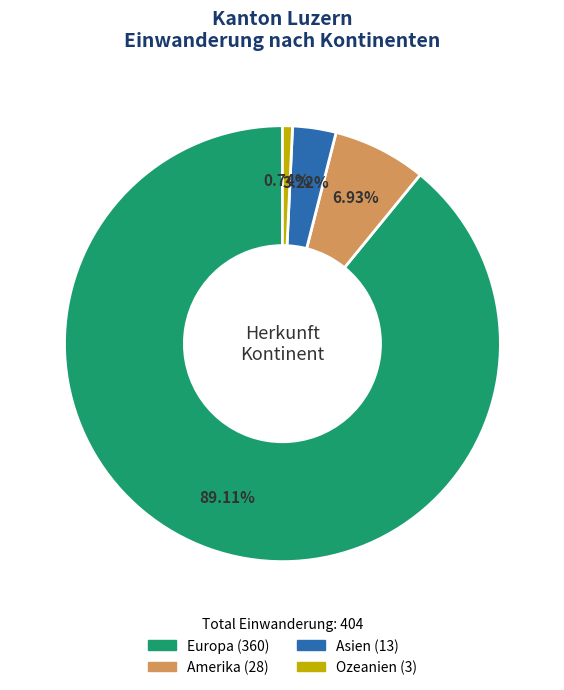

Does Europa account for over 50% of the chart?

Yes